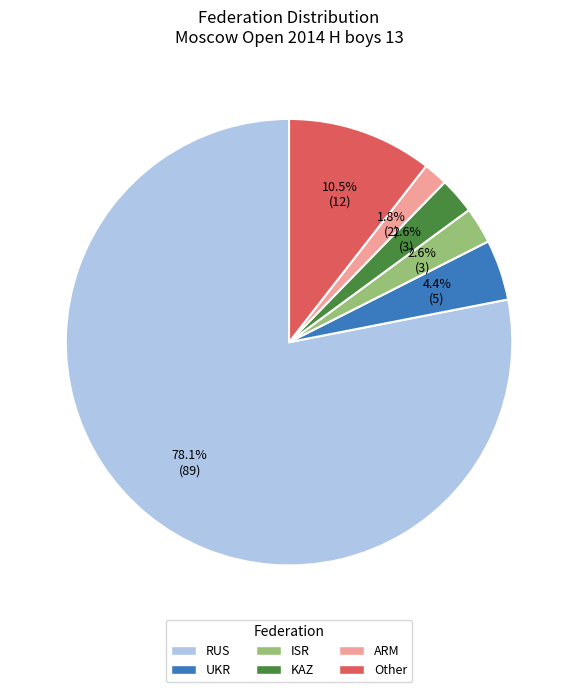

Which category has the biggest portion of the pie?

RUS